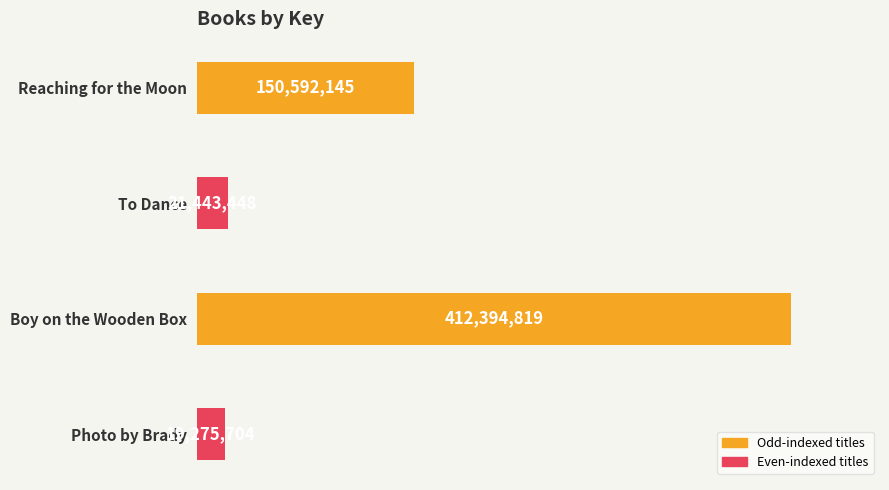

Does the chart contain any negative values?

No